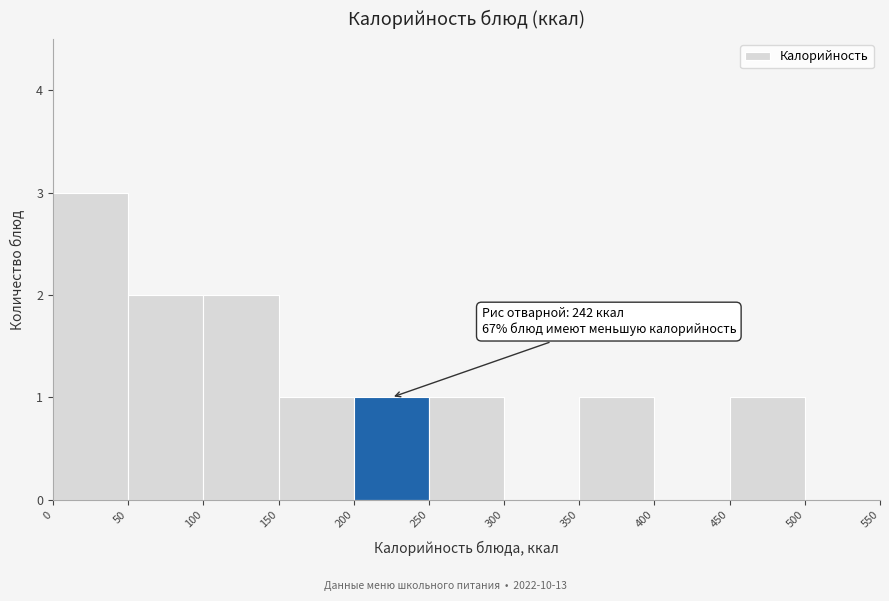

Which range on the x-axis has the tallest bar?

0 to 50